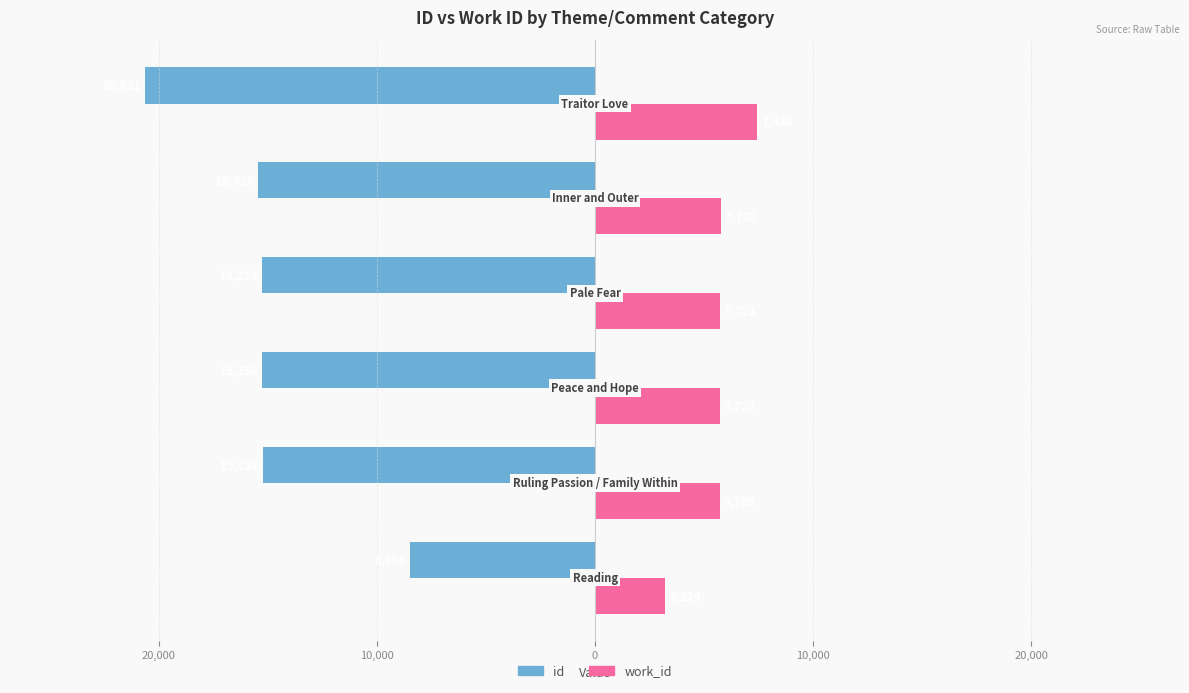

What is the smallest value displayed?

-20631